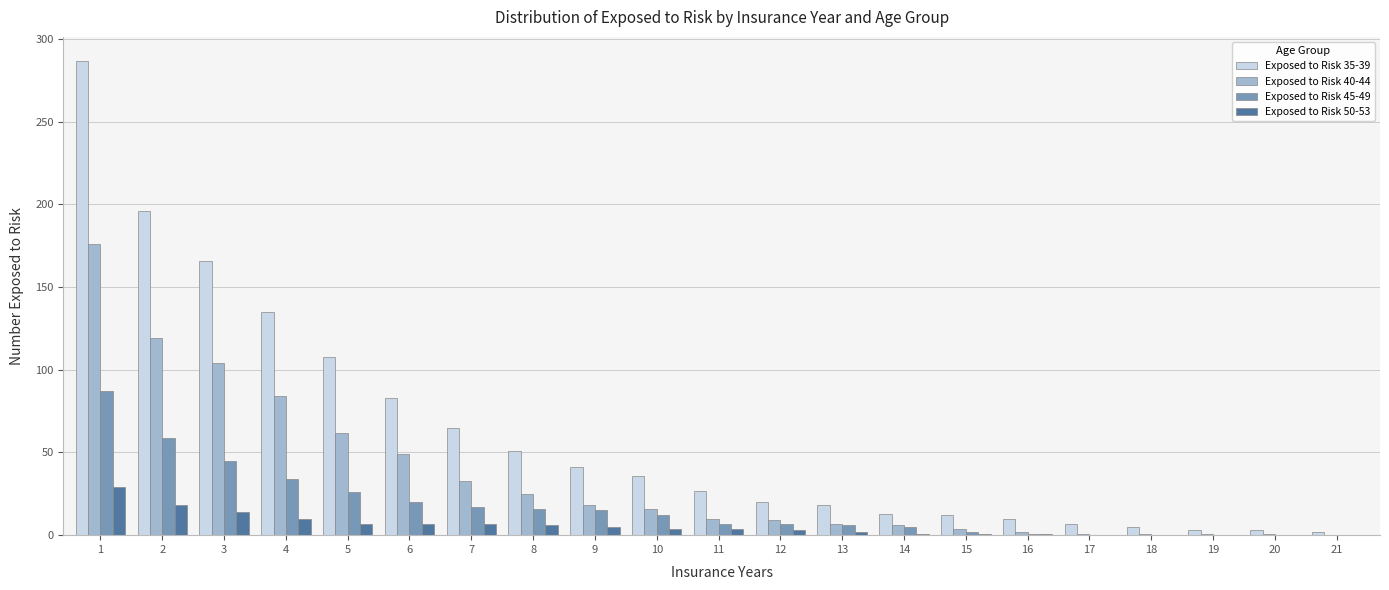

What is the greatest value displayed?

287